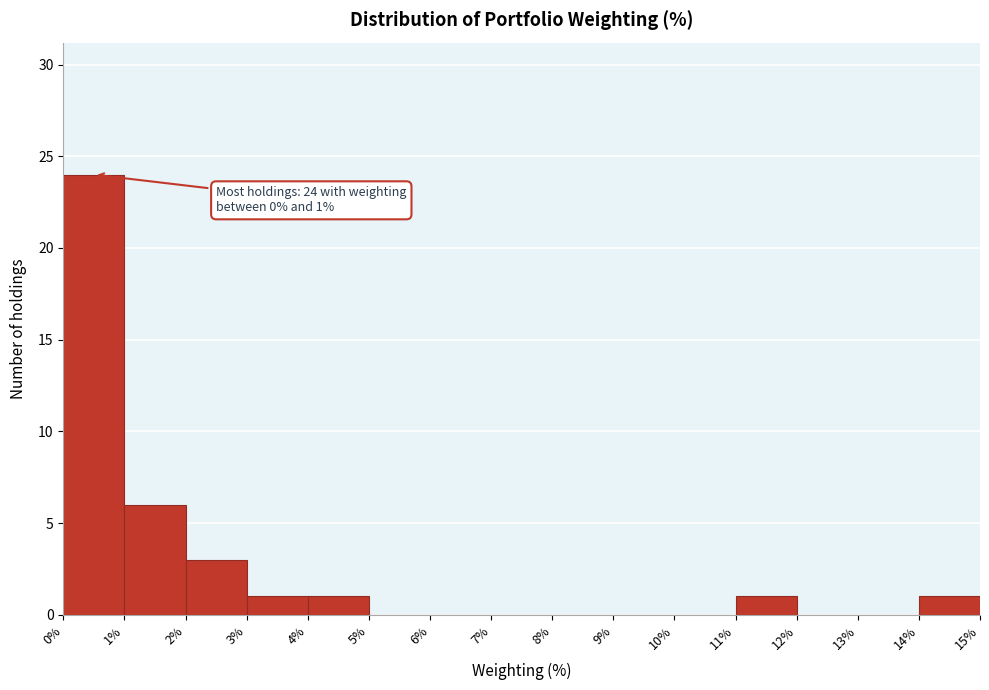

Which range on the x-axis has the tallest bar?

0% to 1%